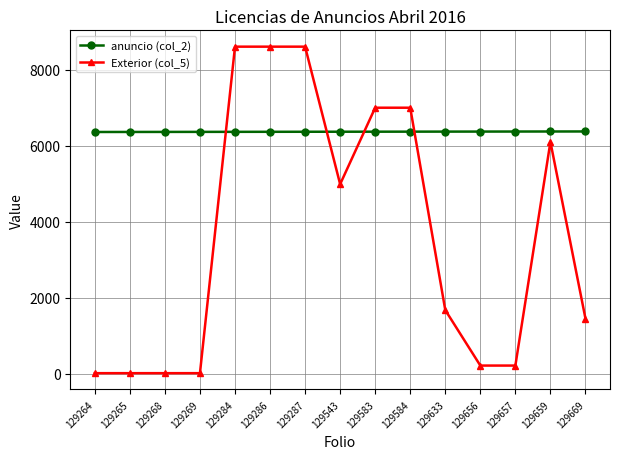

Between which two adjacent categories do Exterior (col_5) and anuncio (col_2) first intersect?

129269 and 129284